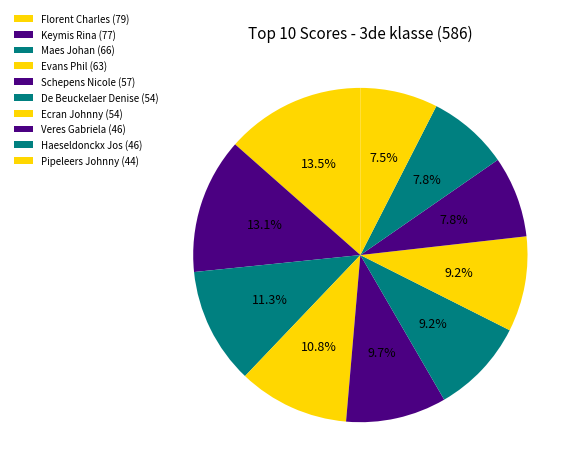

Does Florent Charles account for over 50% of the chart?

No